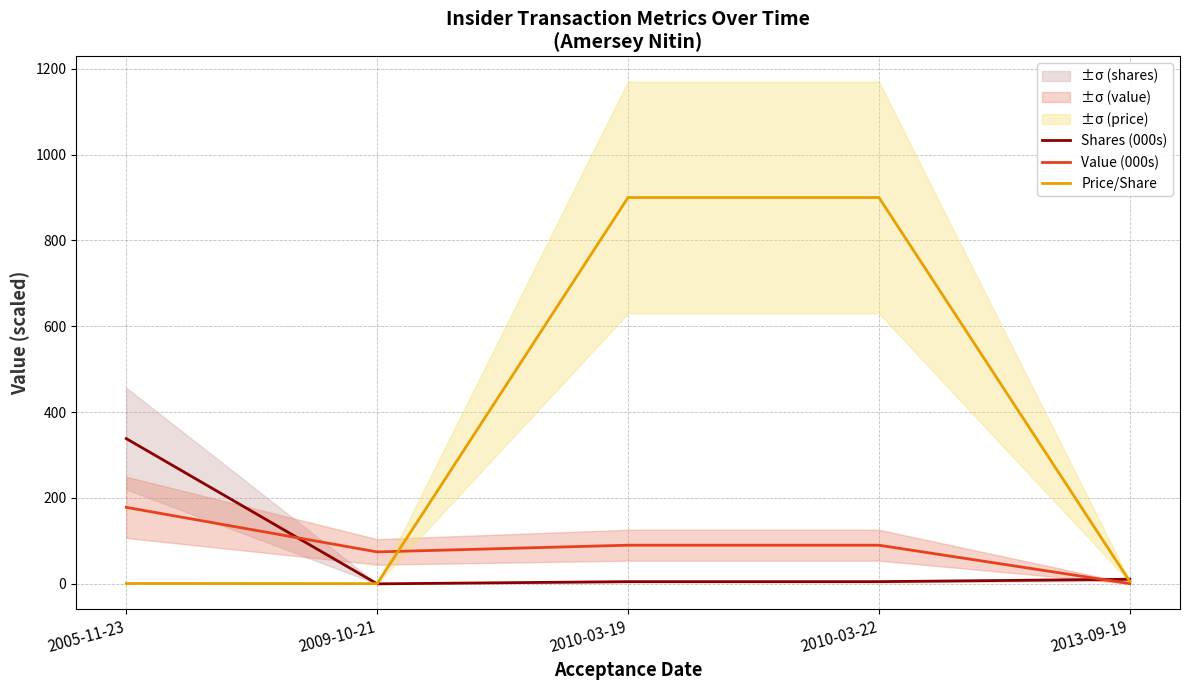

How many times do Shares (000s) and Price/Share cross each other?

2